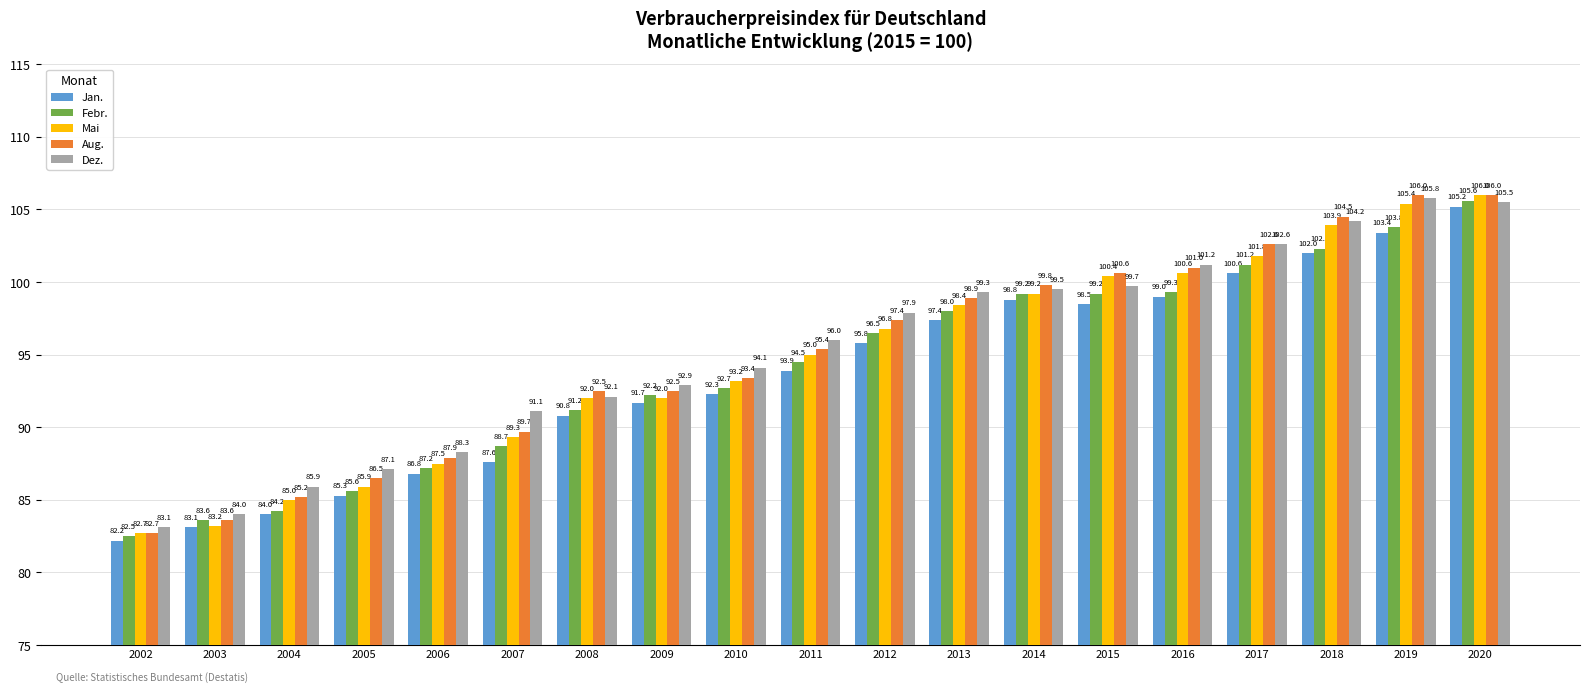

Reading left to right, transcribe all the data shown in this chart.

Jan.: 82.2	83.1	84.0	85.3	86.8	87.6	90.8	91.7	92.3	93.9	95.8	97.4	98.8	98.5	99.0	100.6	102.0	103.4	105.2
Febr.: 82.5	83.6	84.2	85.6	87.2	88.7	91.2	92.2	92.7	94.5	96.5	98.0	99.2	99.2	99.3	101.2	102.3	103.8	105.6
Mai: 82.7	83.2	85.0	85.9	87.5	89.3	92.0	92.0	93.2	95.0	96.8	98.4	99.2	100.4	100.6	101.8	103.9	105.4	106.0
Aug.: 82.7	83.6	85.2	86.5	87.9	89.7	92.5	92.5	93.4	95.4	97.4	98.9	99.8	100.6	101.0	102.6	104.5	106.0	106.0
Dez.: 83.1	84.0	85.9	87.1	88.3	91.1	92.1	92.9	94.1	96.0	97.9	99.3	99.5	99.7	101.2	102.6	104.2	105.8	105.5